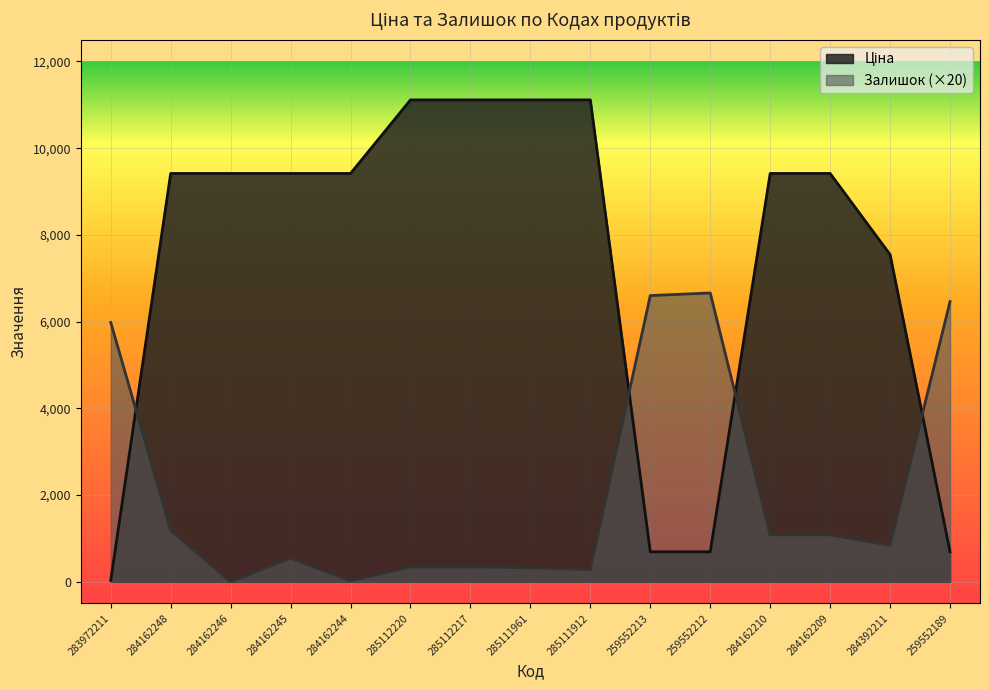

Count the number of categories in the chart.

15